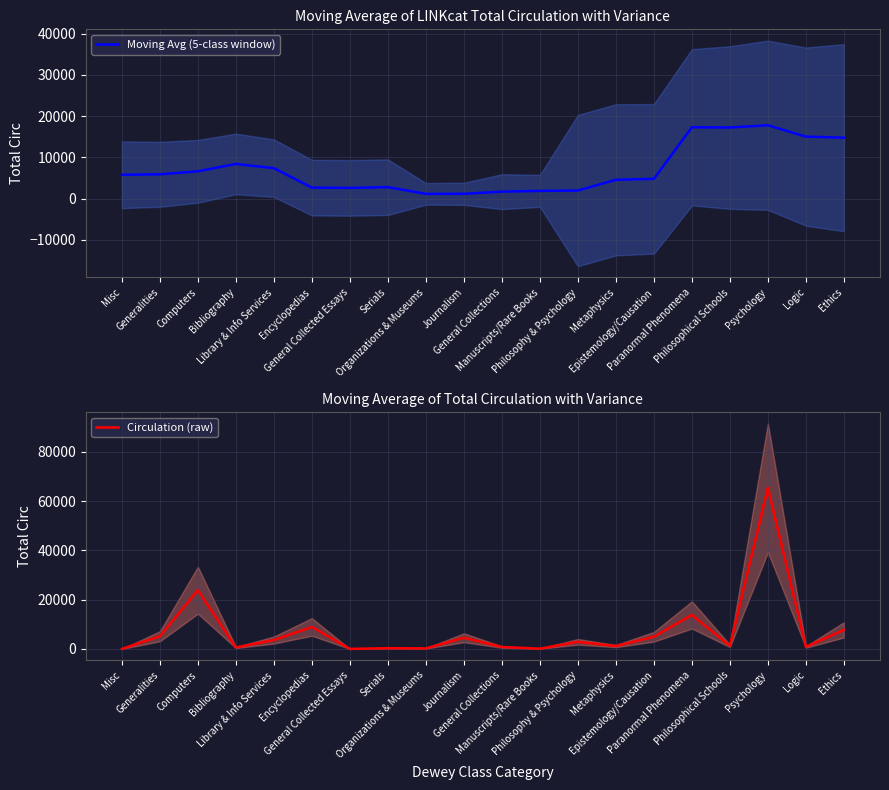

Is it true that Moving Avg (5-class window) equals 2547.6 at General Collections?

False